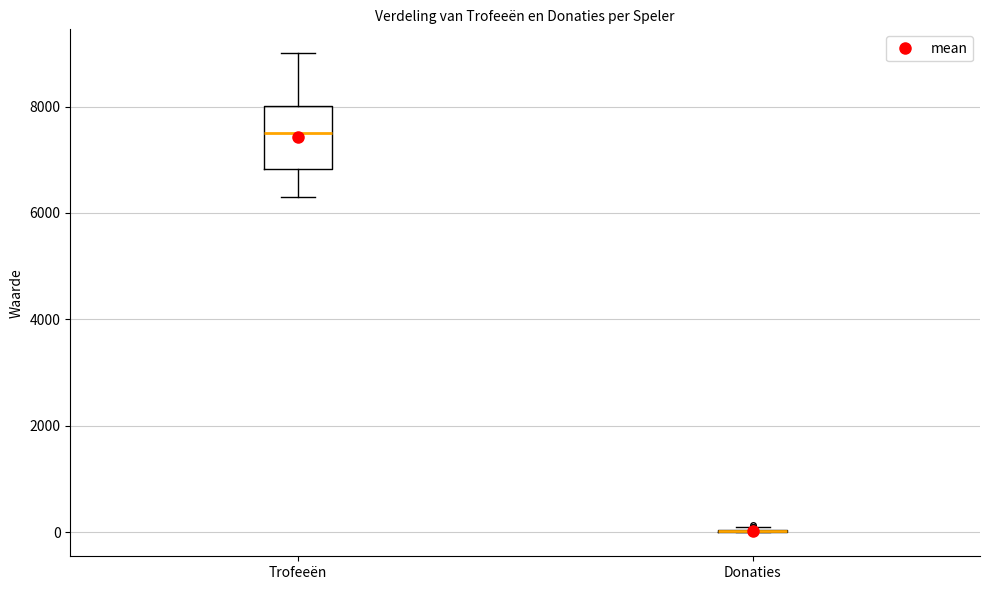

Comparing the boxes themselves (not the whiskers), which one is the tallest?

Trofeeën